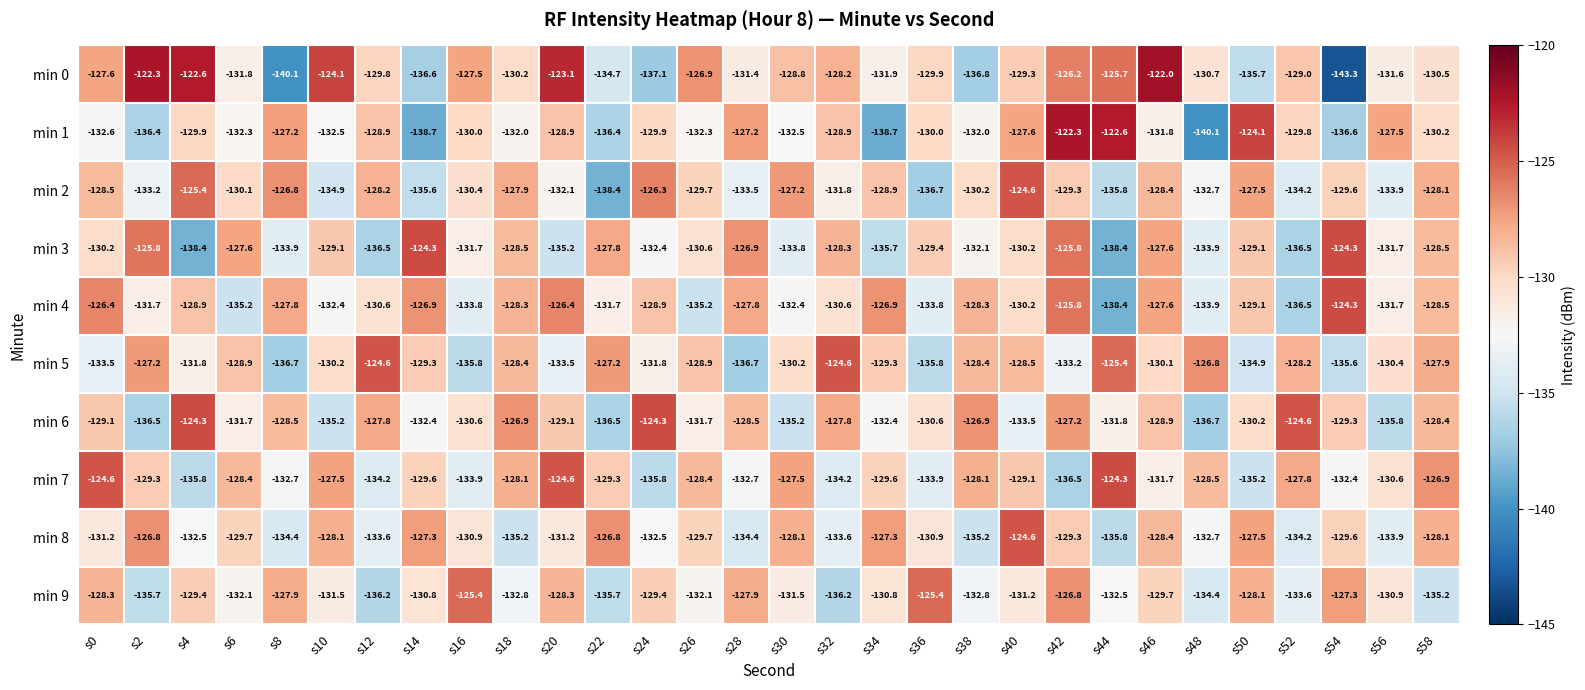

Which label corresponds to the smallest value in the chart?

s54